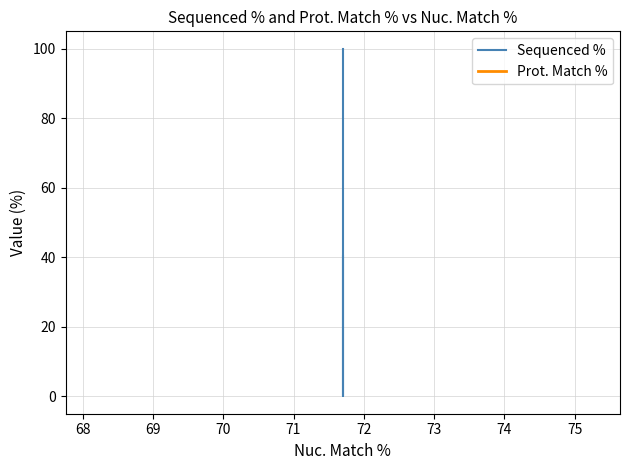

True or false: Prot. Match % has a value of 37.4 at 67.

False